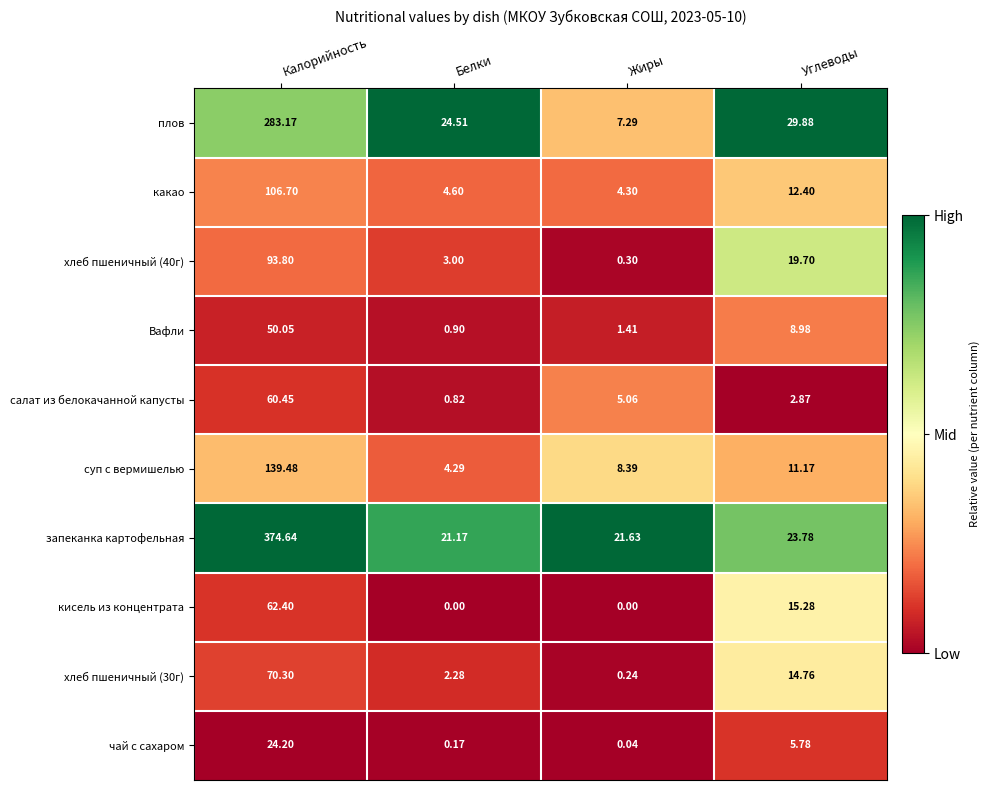

Rank the categories by суп с вермишелью value from highest to lowest.

Калорийность, Углеводы, Жиры, Белки